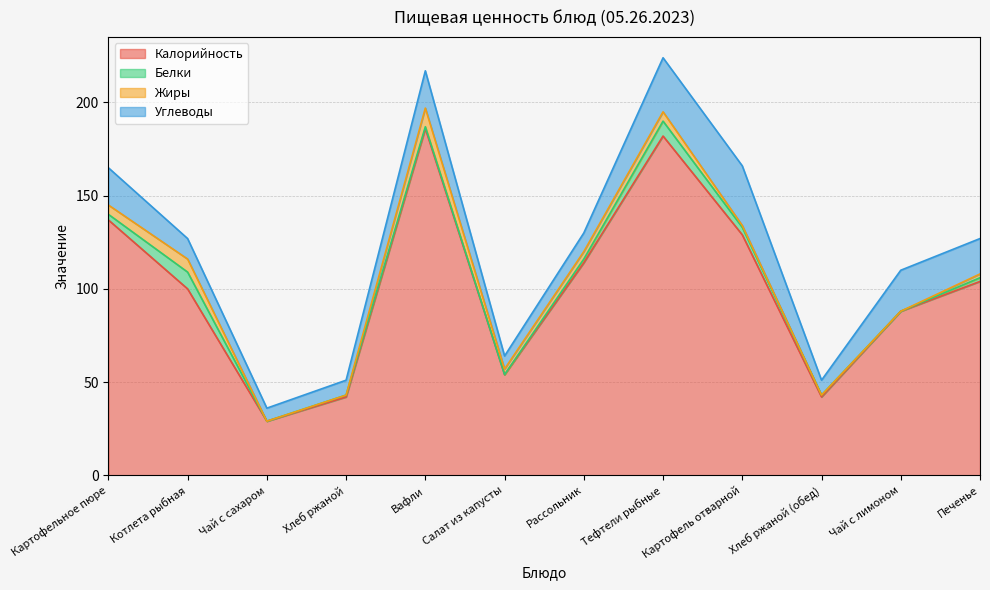

Where does the Углеводы series first go above 19?

Картофельное пюре